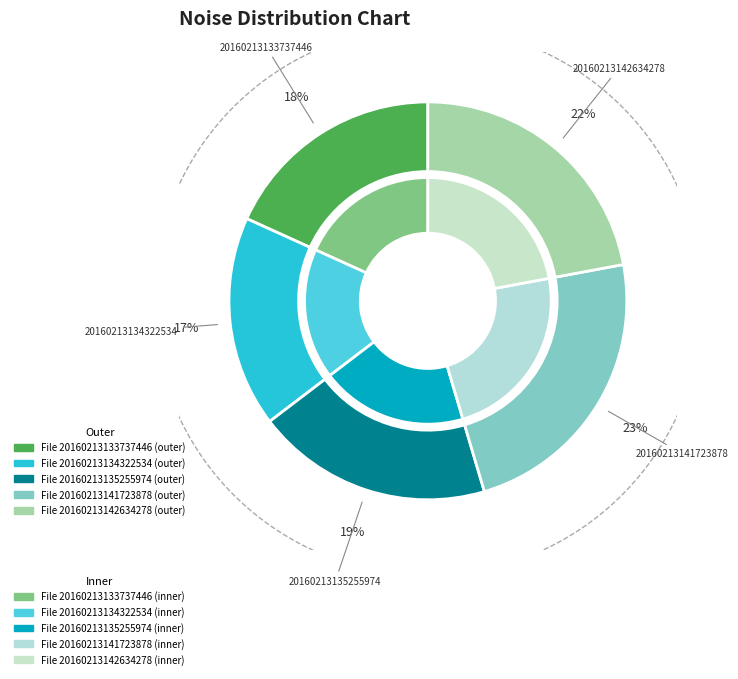

Which slice is the smallest?

20160213134322534